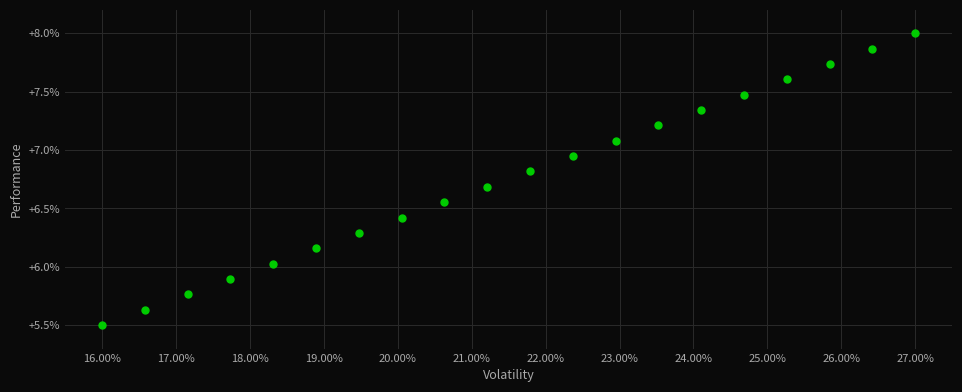

What is the range of Y values (max minus min)?

2.5